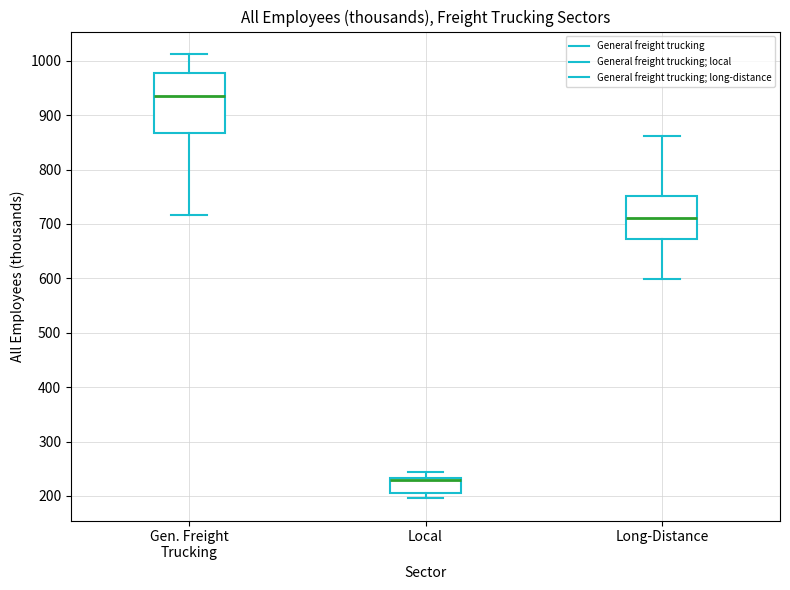

Reading left to right, transcribe this box plot: for each box, give where its median line is, the range the box spans, and where its two whiskers end, as read against the y-axis. The values are not printed on the chart, so give them approximately, as read against the axis.

Gen. Freight Trucking: median 940, box 870 to 980, whiskers 720 to 1010
Local: median 230 (just below the box's upper edge), box 210 to 230, whiskers 200 to 240
Long-Distance: median 710, box 670 to 750, whiskers 600 to 860